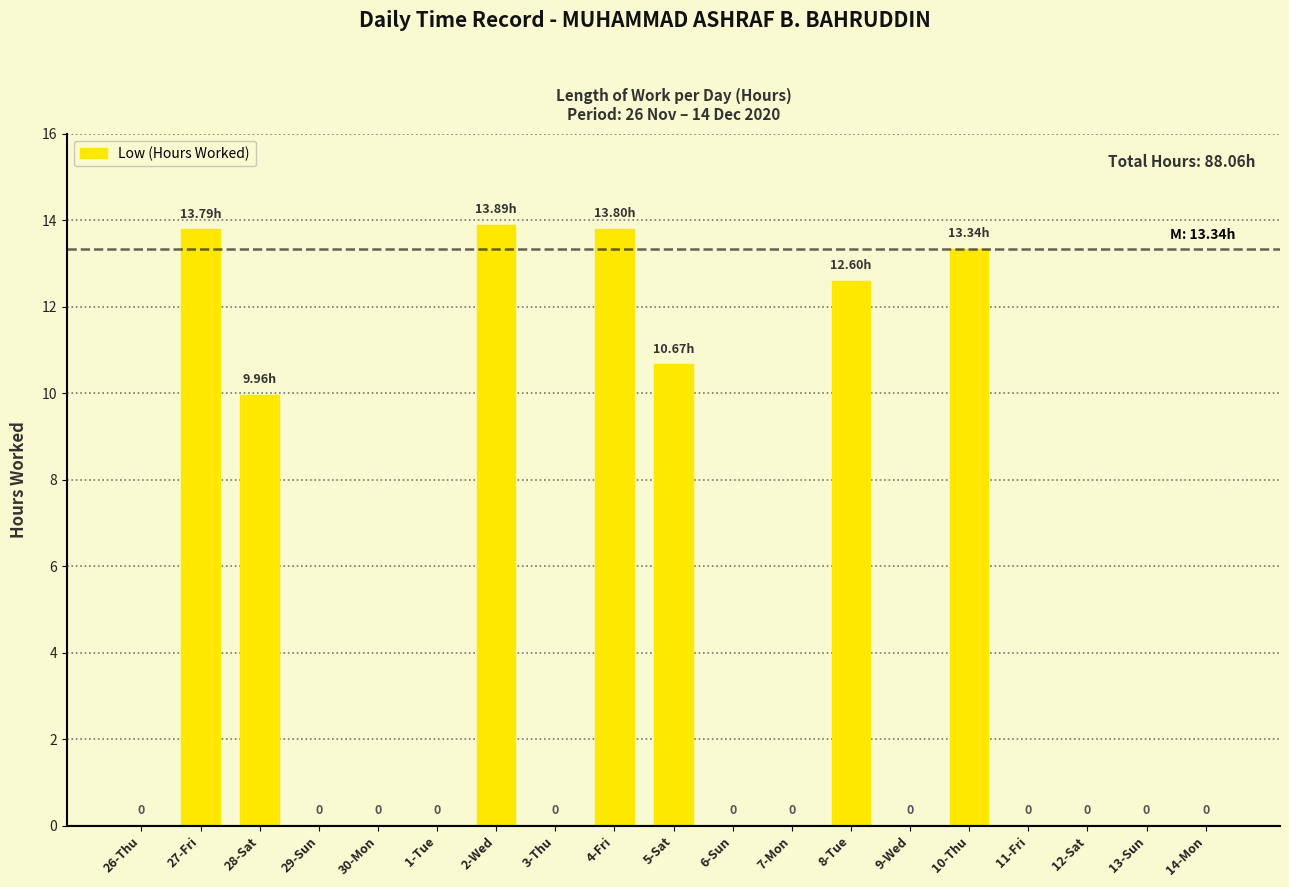

Between 11-Fri and 5-Sat, which is larger?

5-Sat